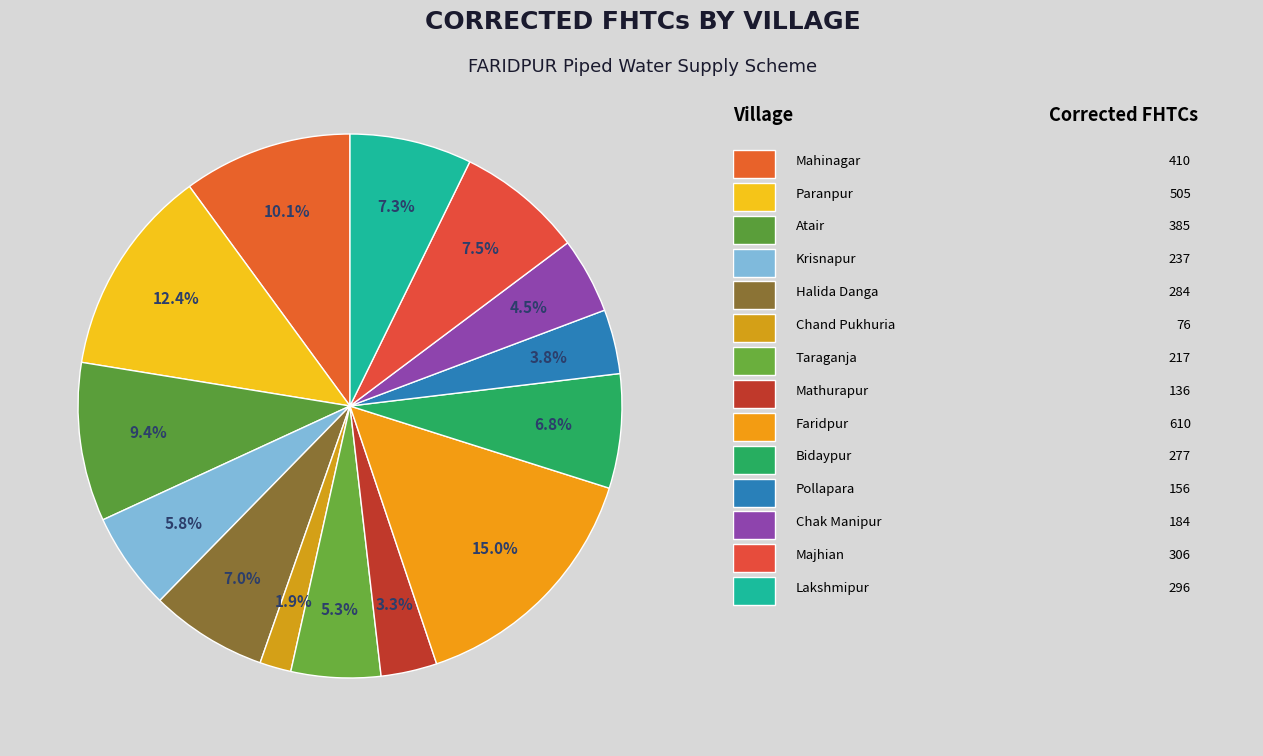

What is the smallest slice in the pie chart?

Chand Pukhuria